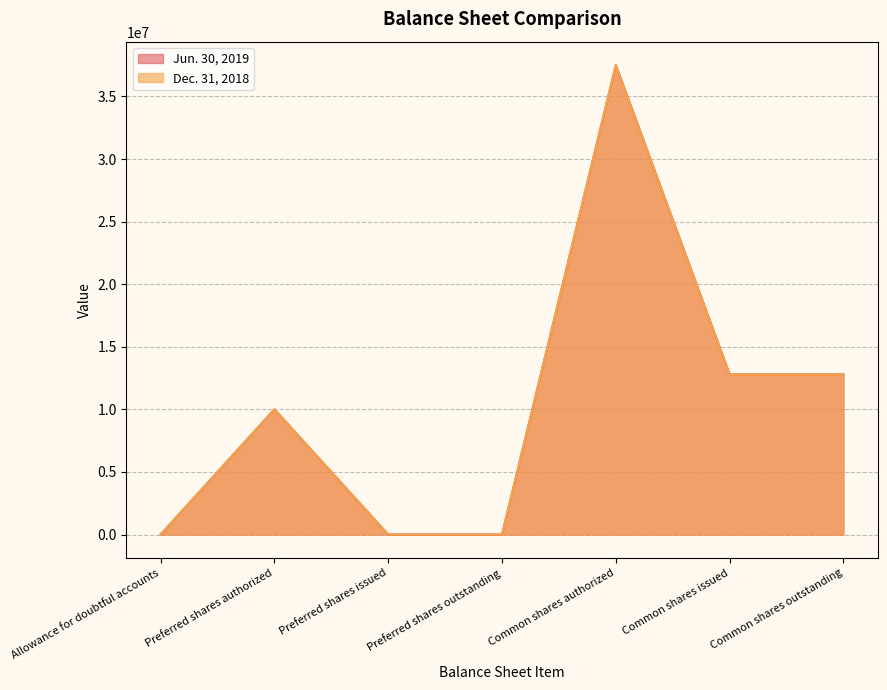

The value of Dec. 31, 2018 at Common shares issued is 12777573. True or false?

True